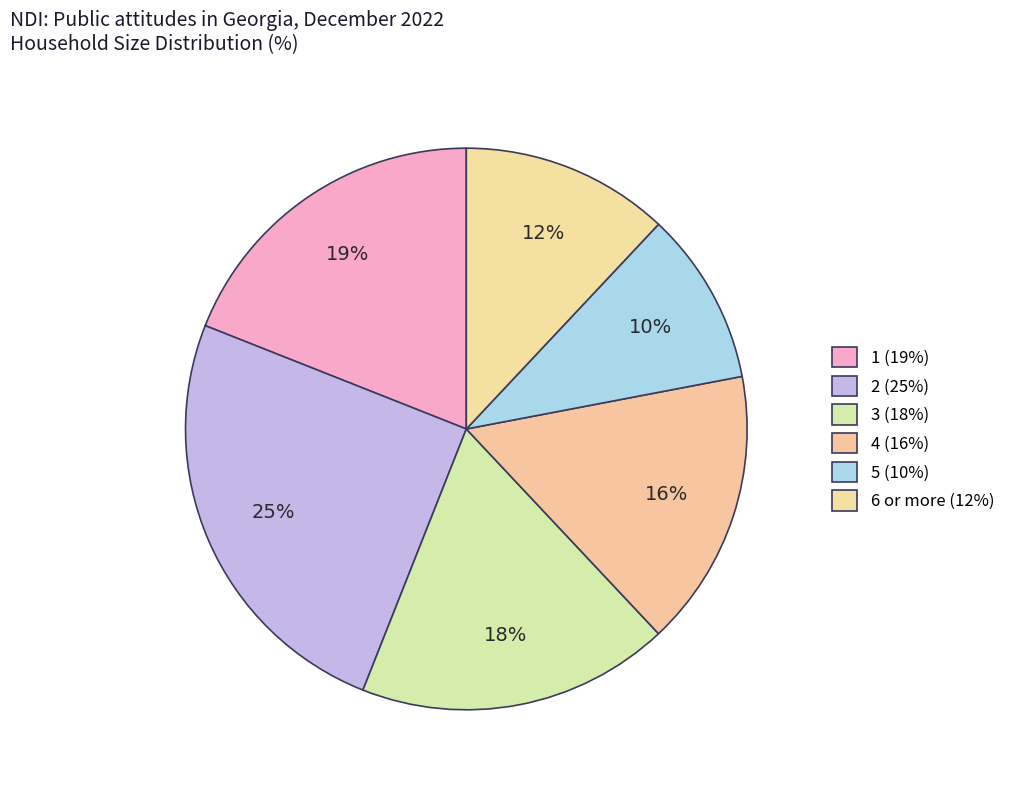

To the nearest percent, what is the difference between the largest and smallest slice percentages?

15%